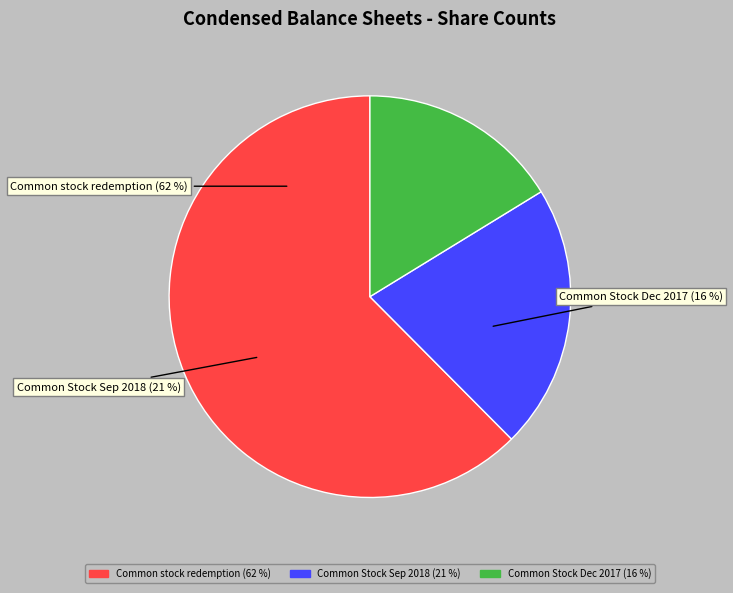

Combined, what portion of the pie is Common Stock, issued (Dec. 31, 2017) and Common stock subject to possible redemption?

78.7%